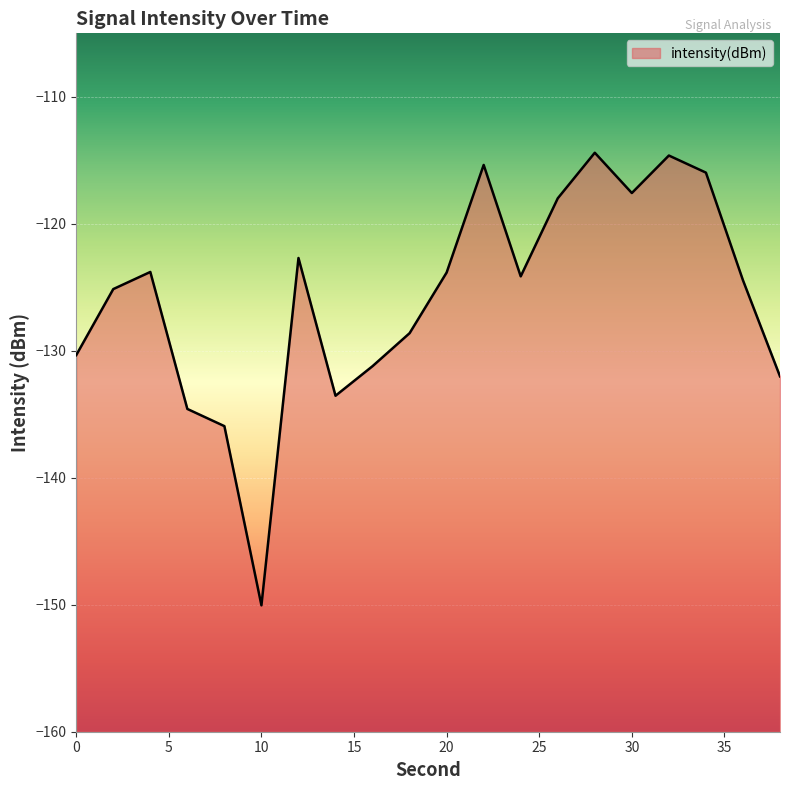

Where does the data first go above -124?

4